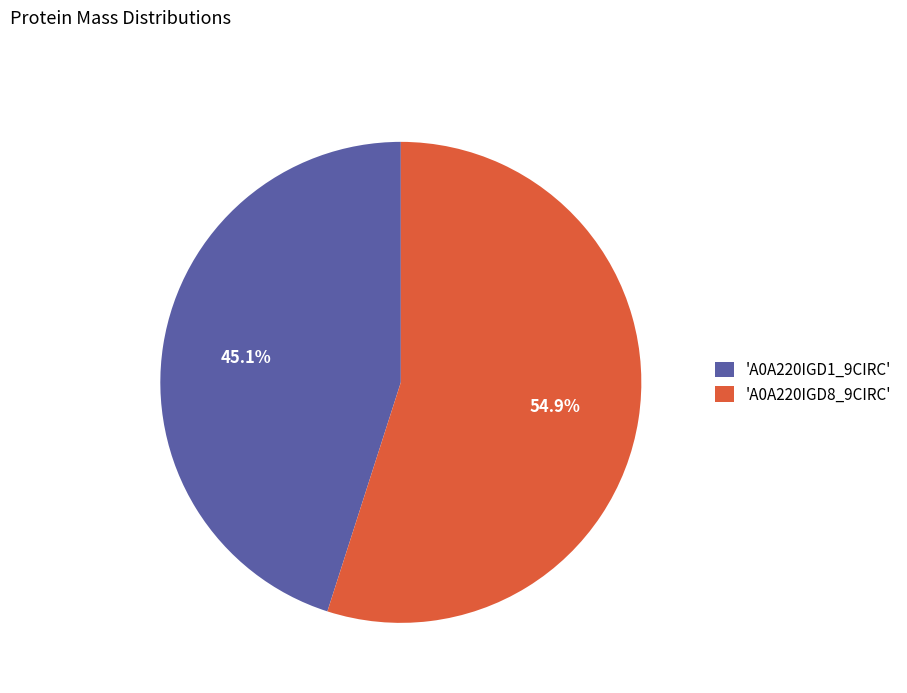

Which slice is the largest?

'A0A220IGD8_9CIRC'